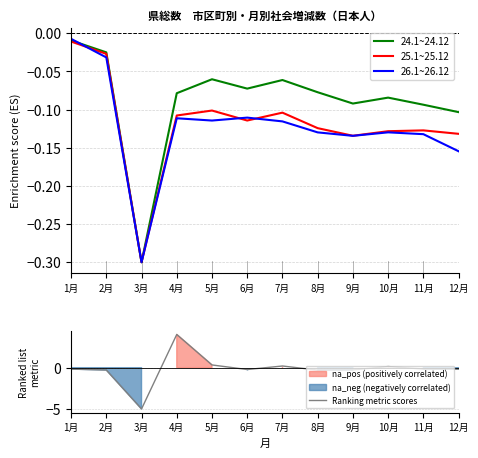

At which category does the chart reach its peak across all series?

4月